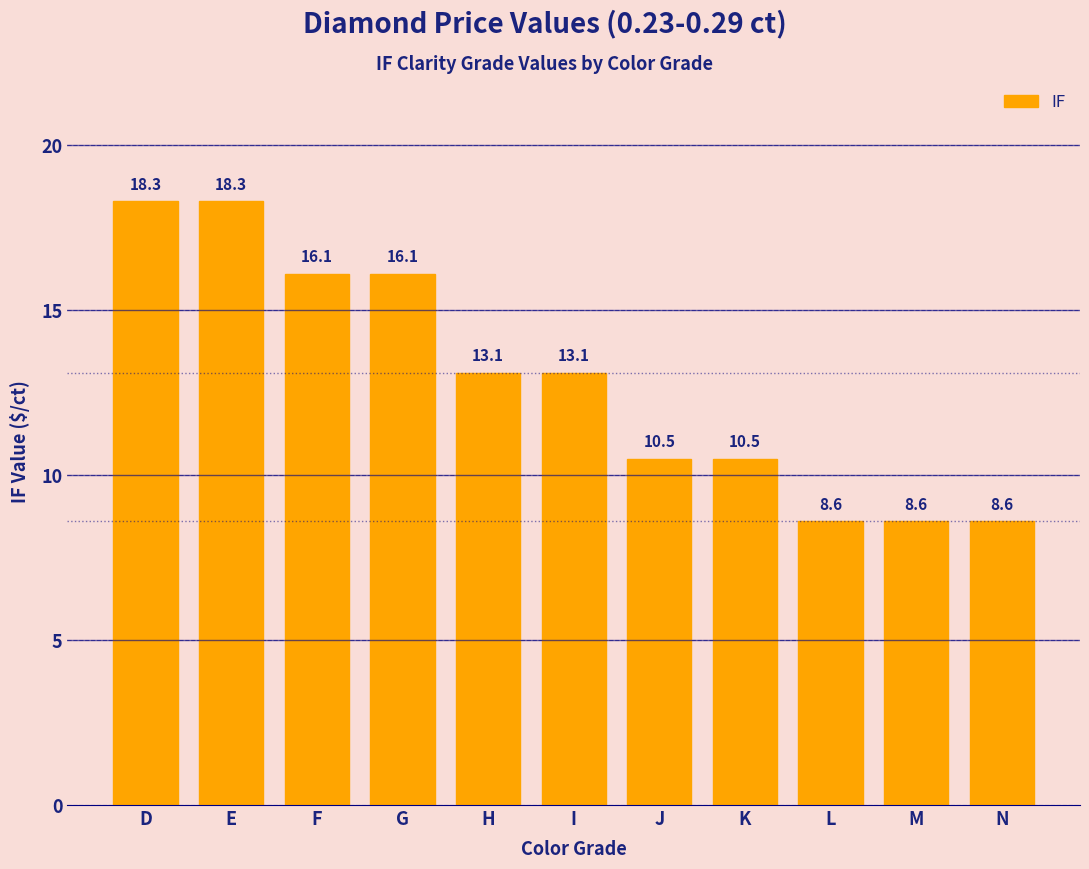

Reading left to right, extract all data points from this chart.

18.3	18.3	16.1	16.1	13.1	13.1	10.5	10.5	8.6	8.6	8.6